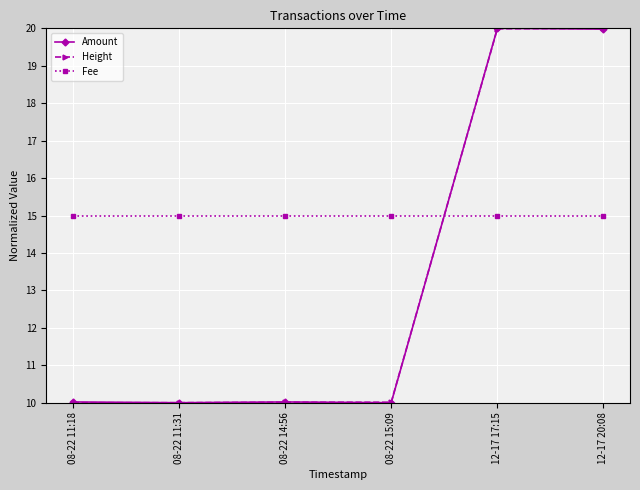

Reading left to right, transcribe all the data shown in this chart.

Amount: 10.0	10.0	10.0	10.0	20.0	20.0
Height: 10.0	10.0	10.0	10.0	20.0	20.0
Fee: 15.0	15.0	15.0	15.0	15.0	15.0